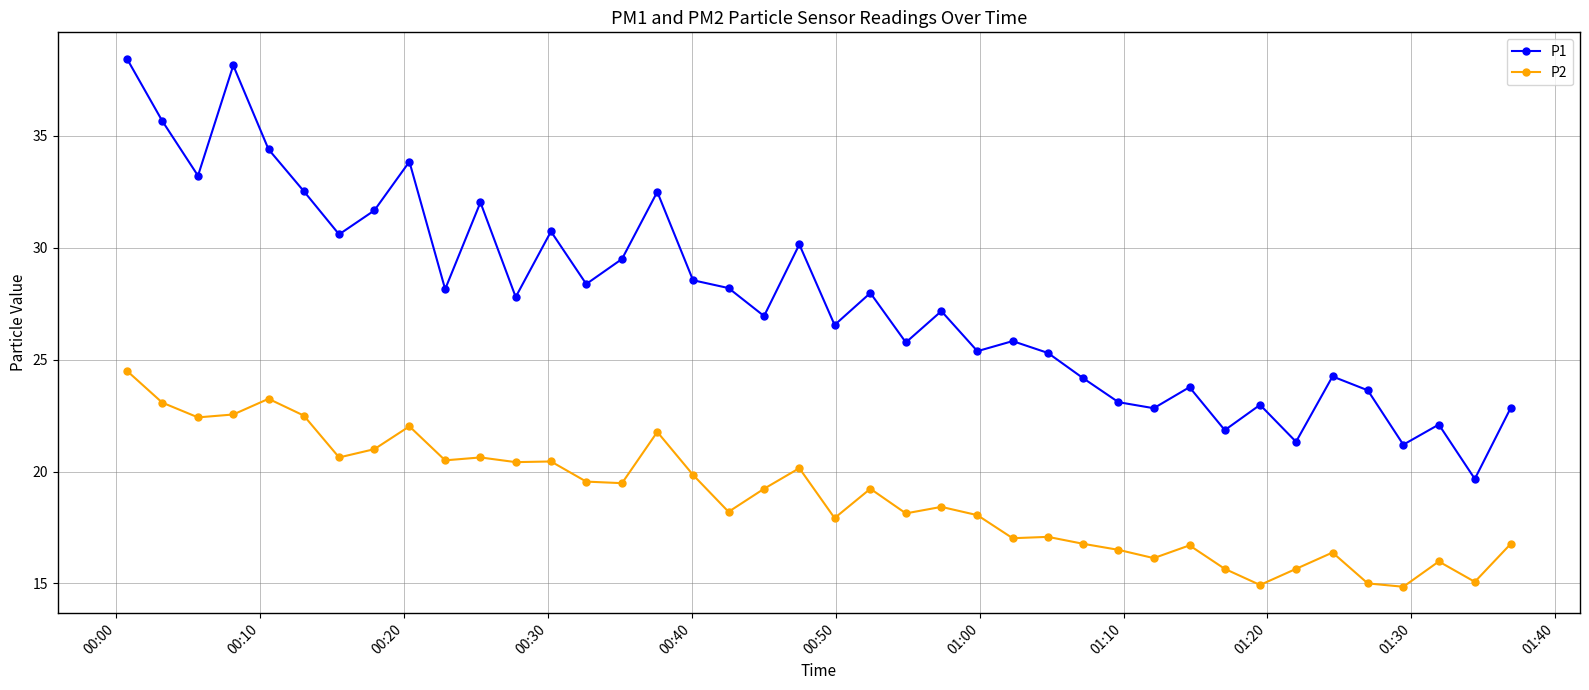

True or false: P2 has more than 2 interior local peaks.

True